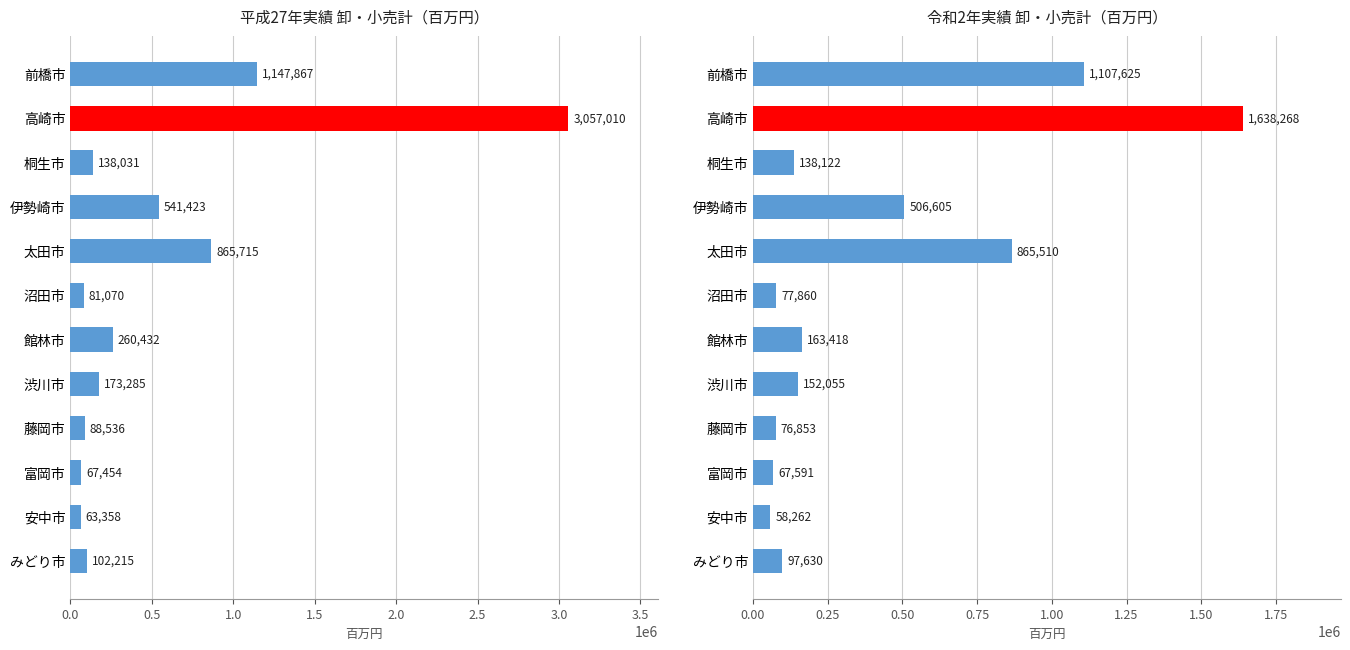

What are all the series names shown in the legend?

平成27年実績, 令和2年実績